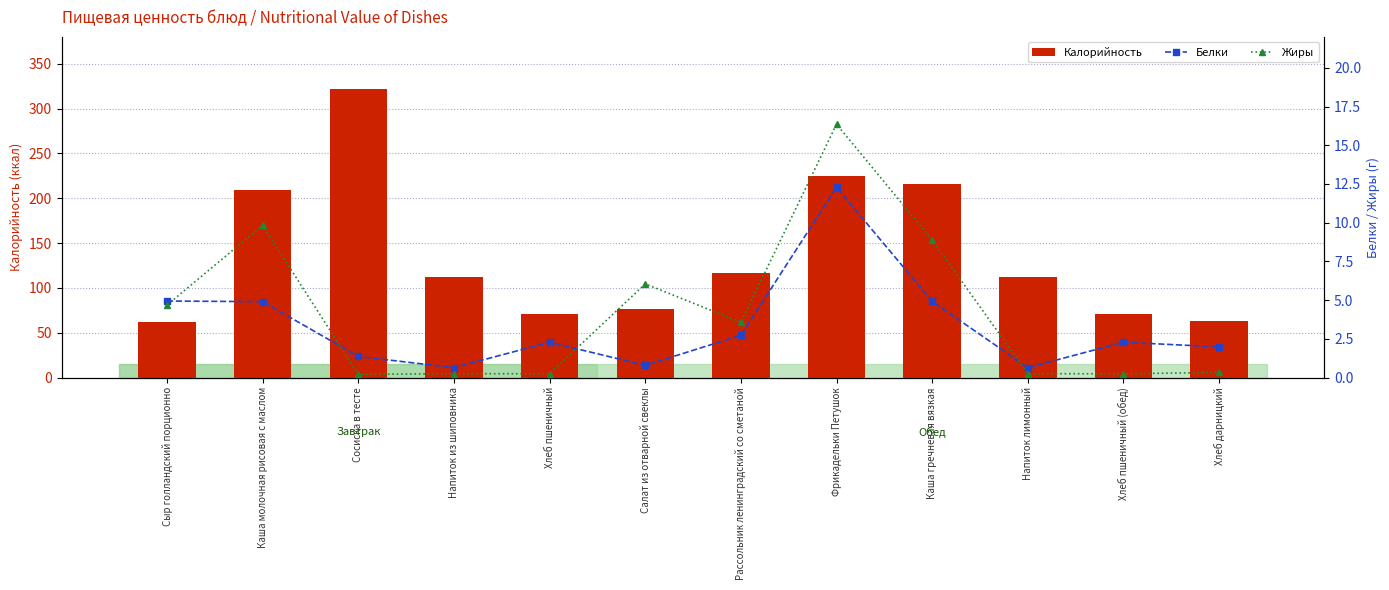

True or false: Жиры has a value of 25.3 at Фрикадельки Петушок.

False